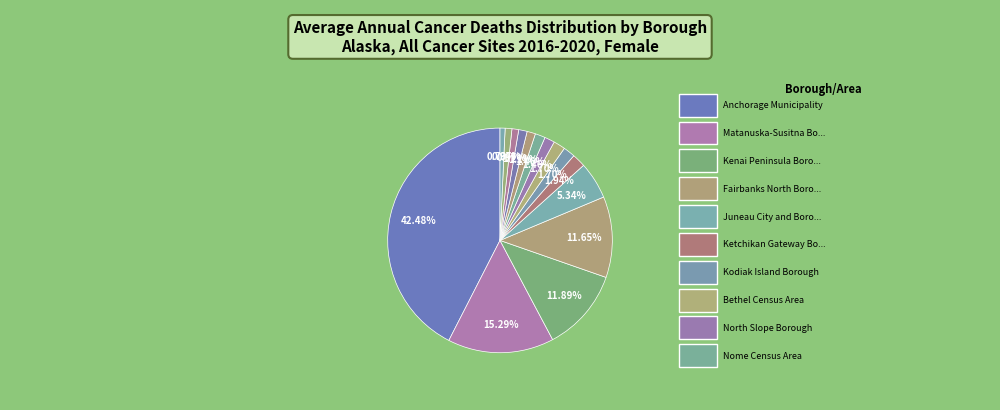

How many segments does this pie chart have?

15